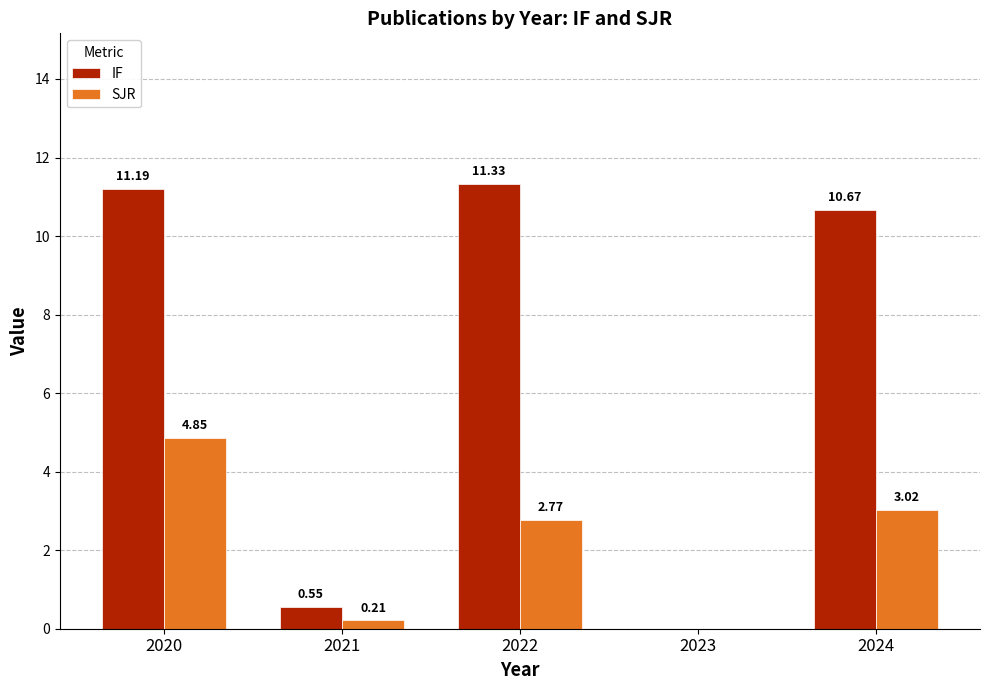

At which category is the sum across all series the highest?

2020